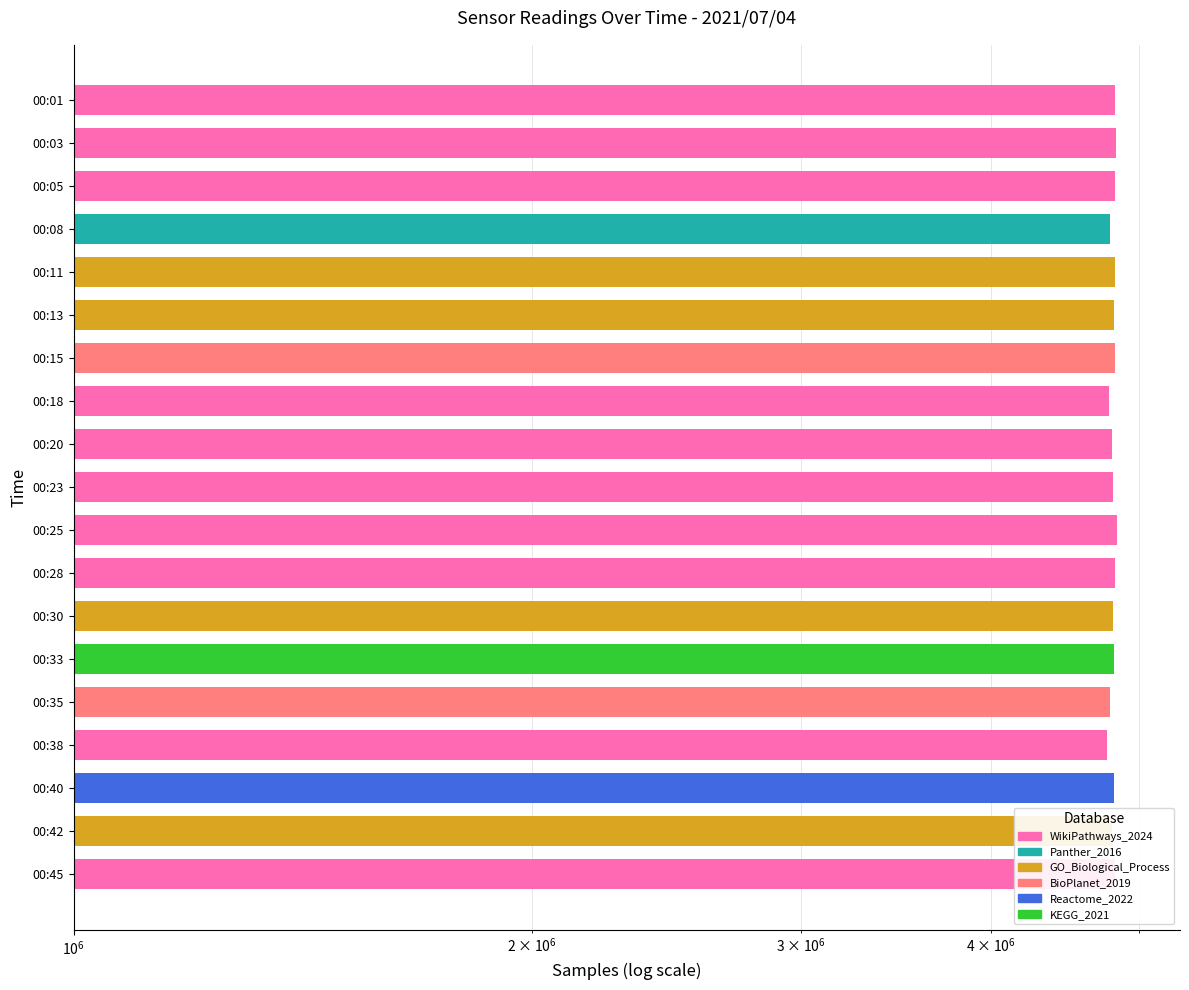

The chart shows a value of 2864039 at 00:40. True or false?

False